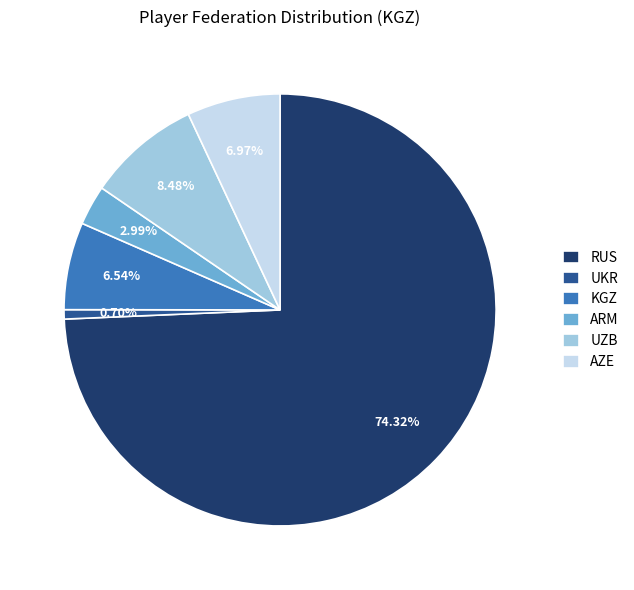

Which slice represents more than half of the pie?

RUS